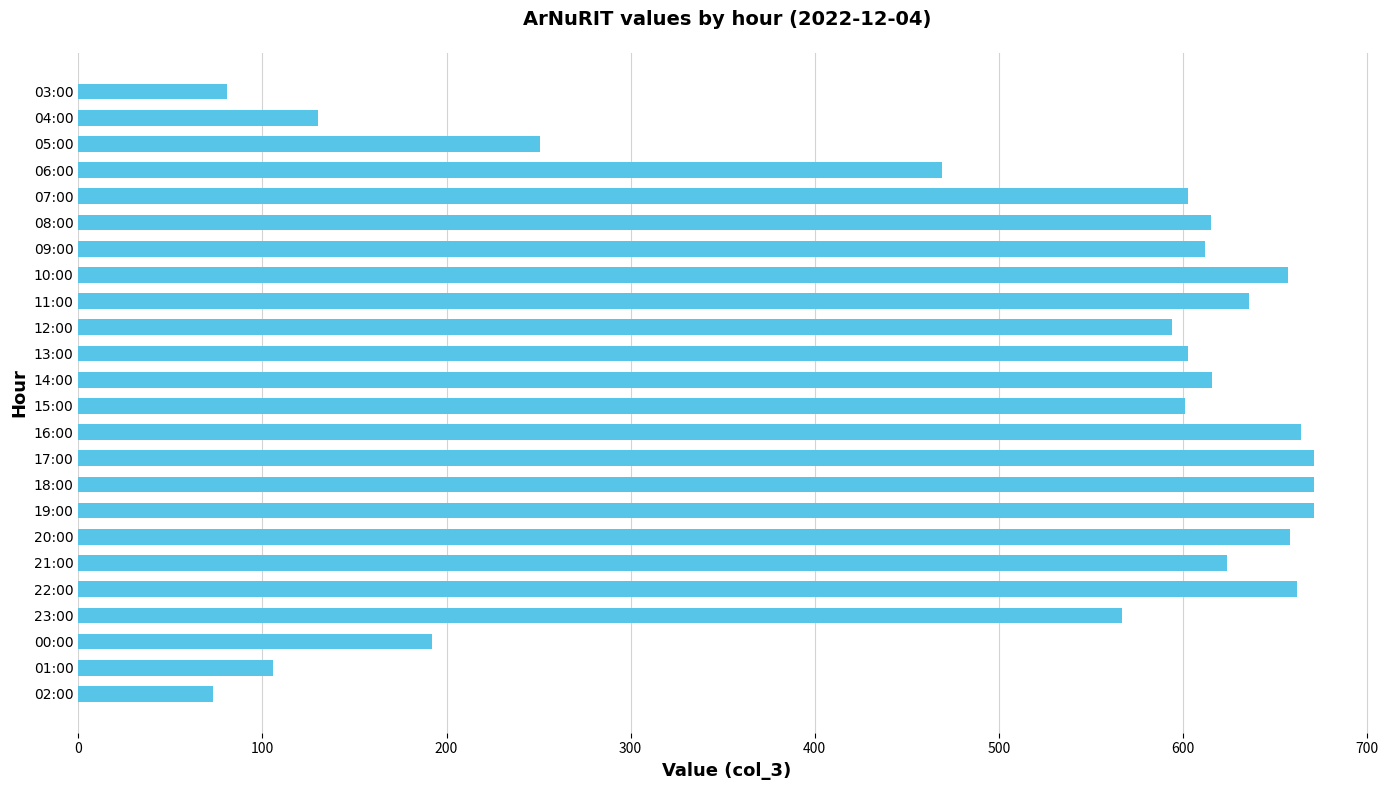

How many categories are shown in the chart?

24